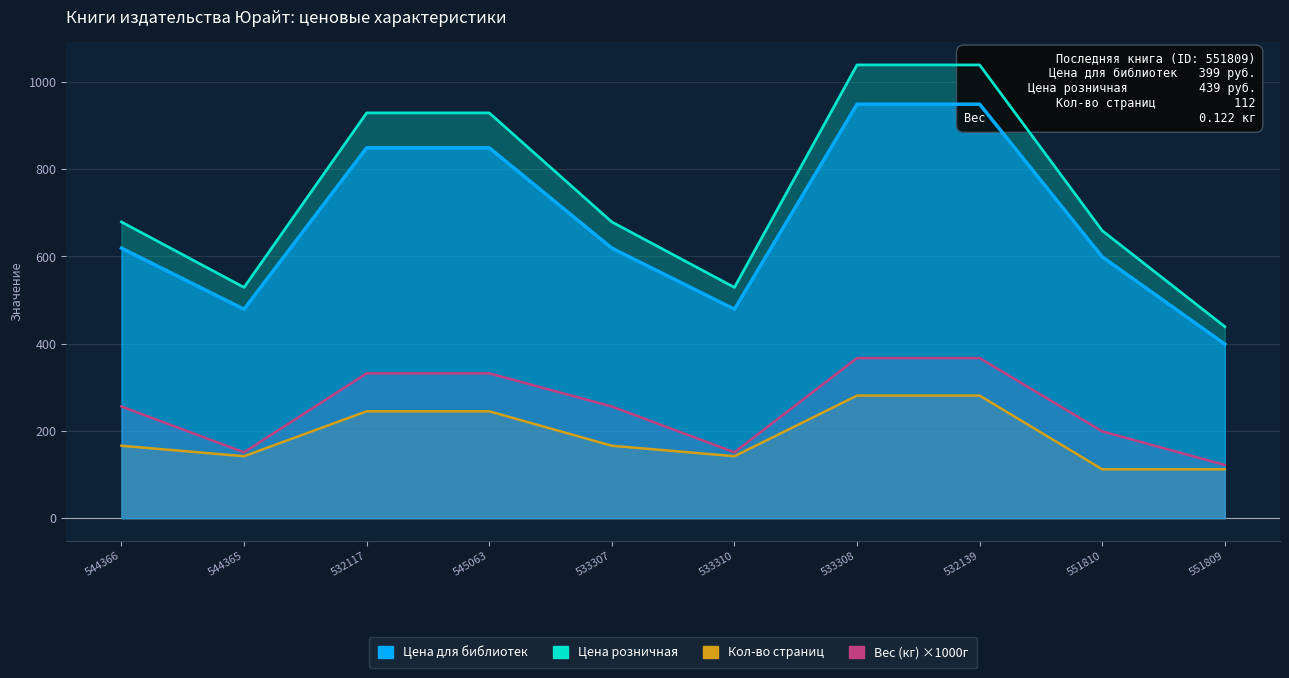

At which label does Кол-во страниц reach its peak?

533308